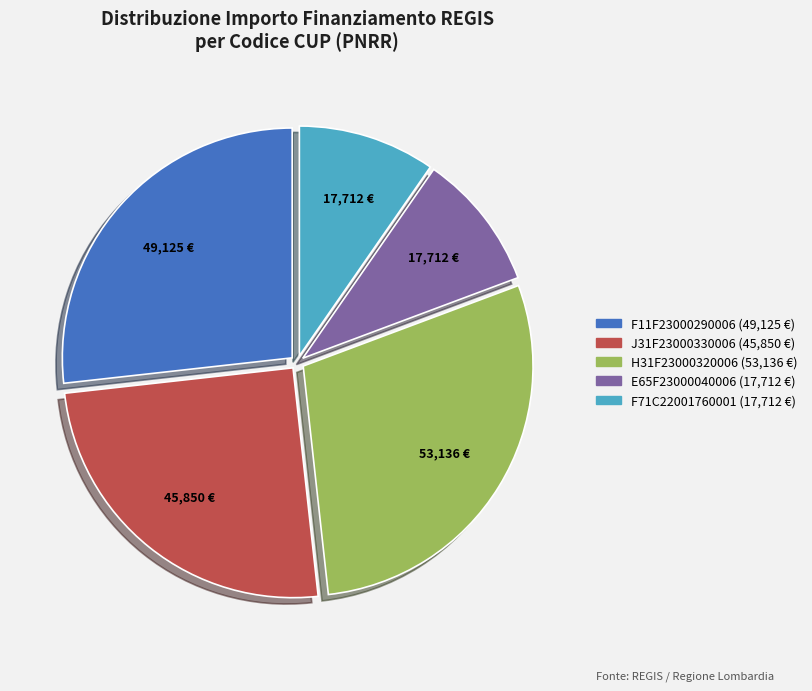

The F11F23000290006 slice represents 27% of the pie. True or false?

True